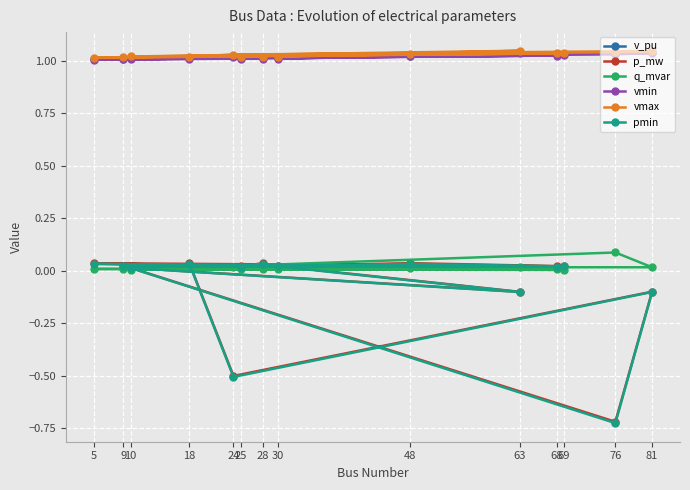

How many lines are shown in the chart?

6